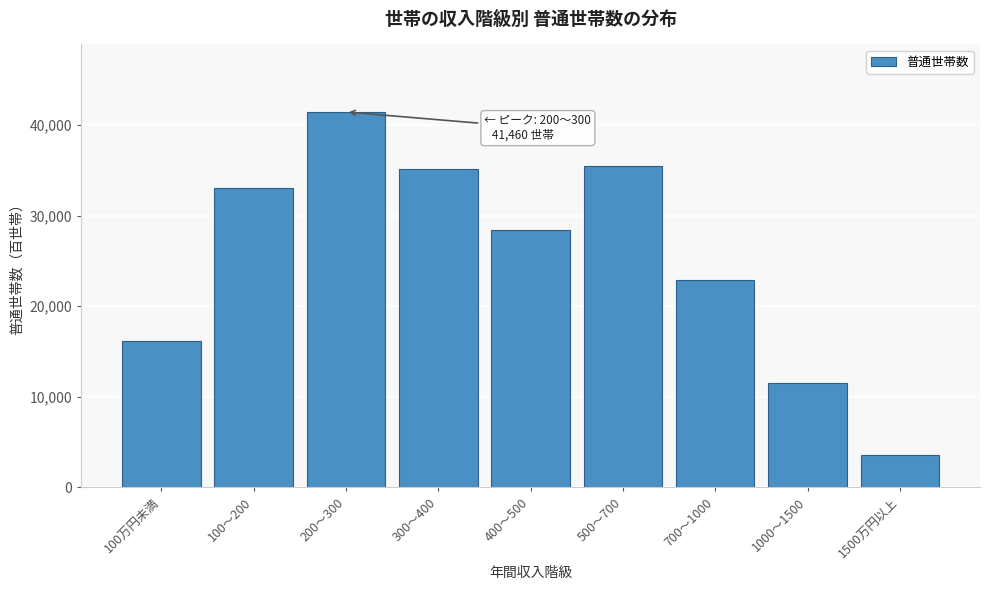

Reading right to left, transcribe all the data shown in this chart.

3500	11550	22860	35470	28410	35140	41460	33080	16130